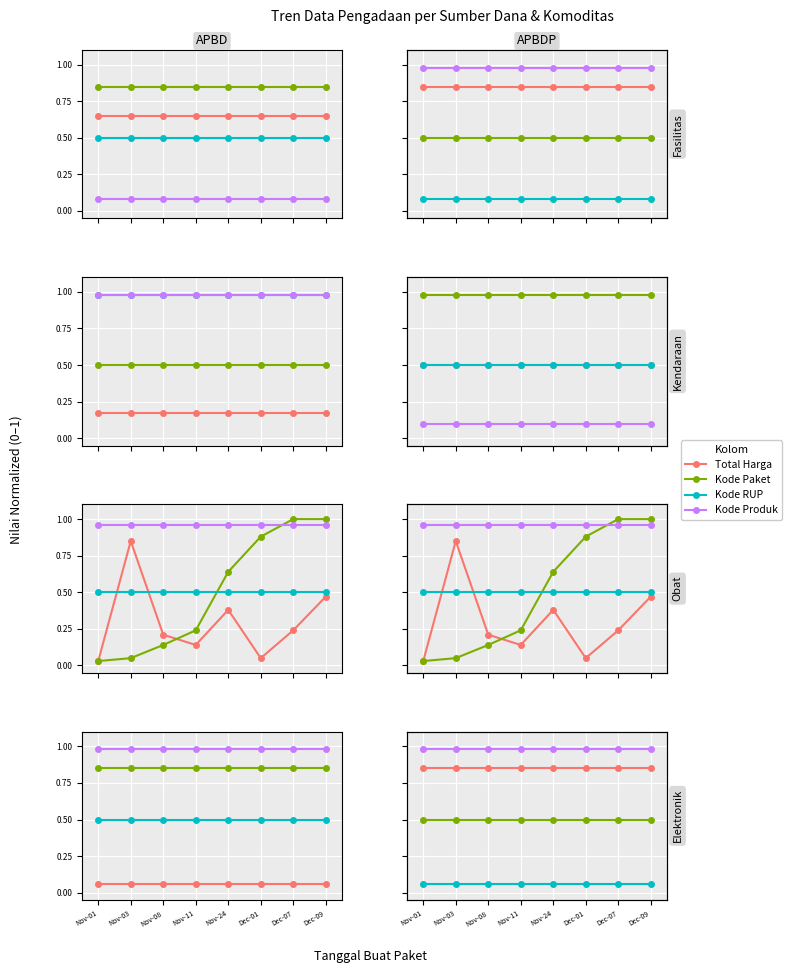

True or false: Total Harga has more than 2 interior local peaks.

False